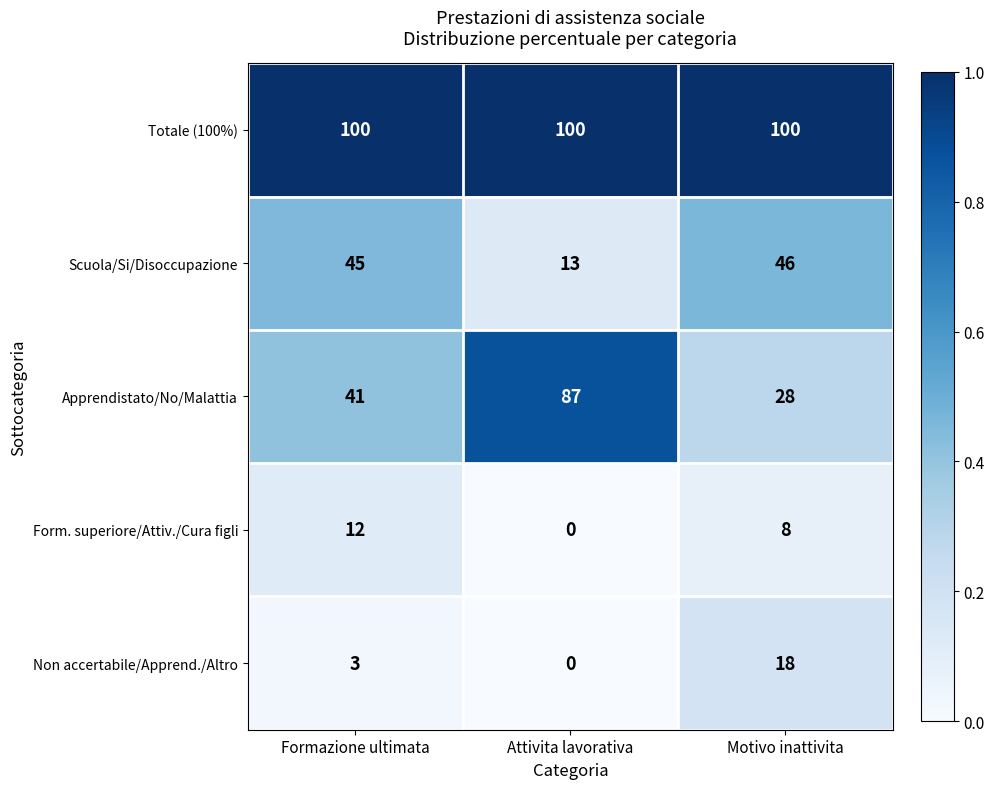

Which series has the largest total across all categories?

Totale (100%)